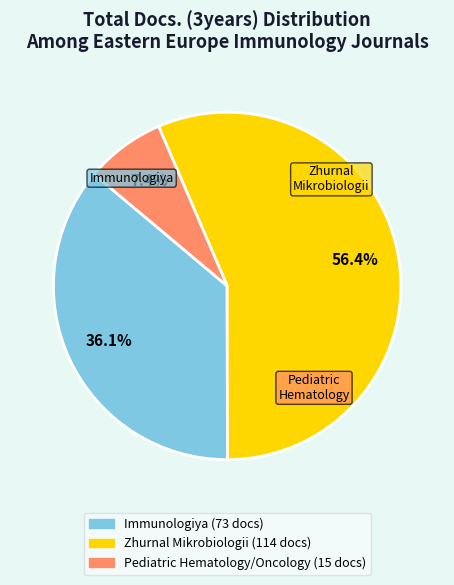

To the nearest percent, what portion does Zhurnal Mikrobiologii represent?

56%